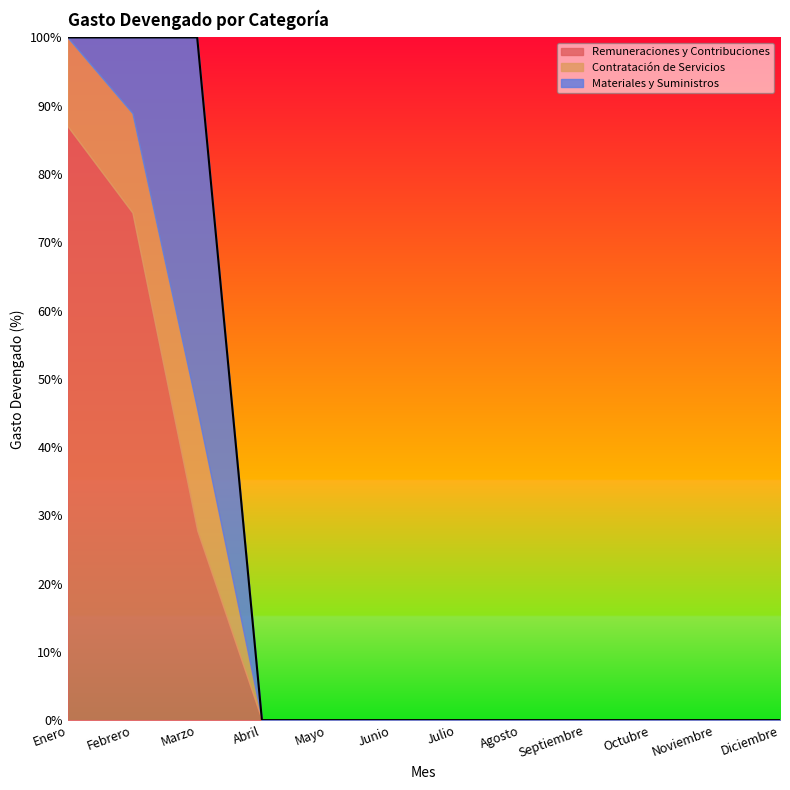

True or false: Materiales y Suministros and Remuneraciones y Contribuciones cross at least once.

False